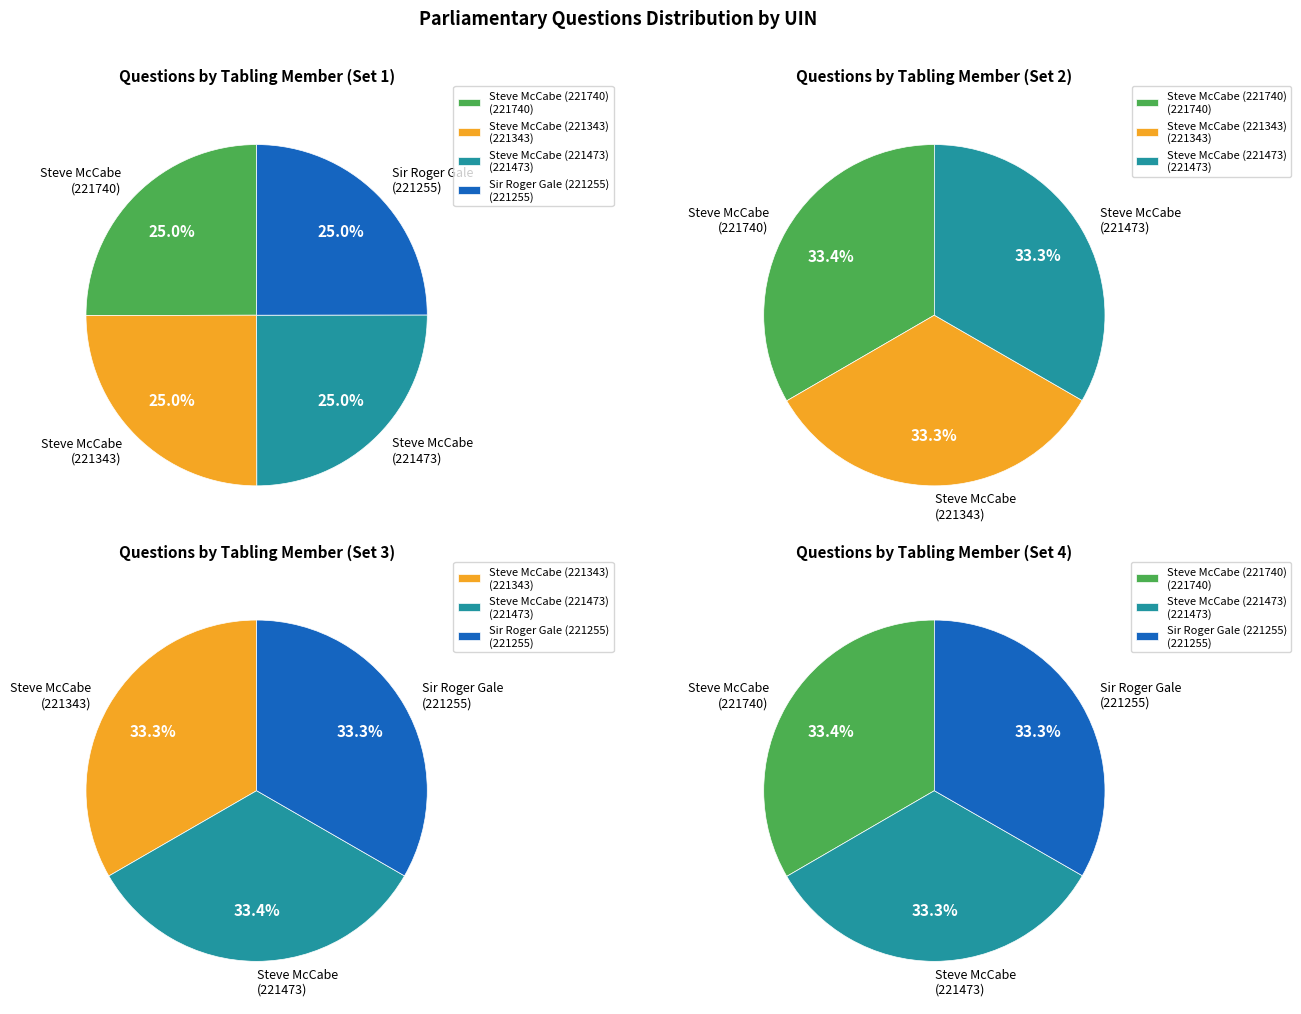

Which category has the biggest portion of the pie?

Steve McCabe (221740)